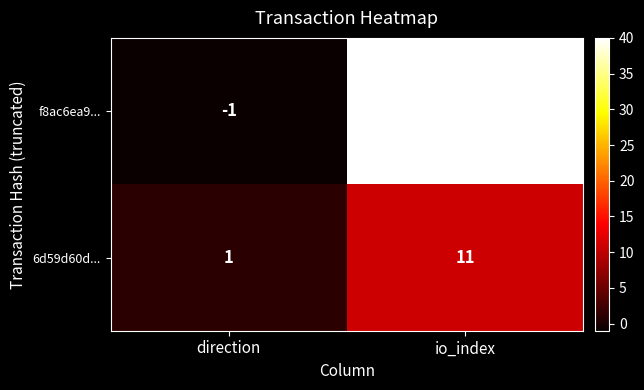

At how many categories does at least one series exceed 16?

1